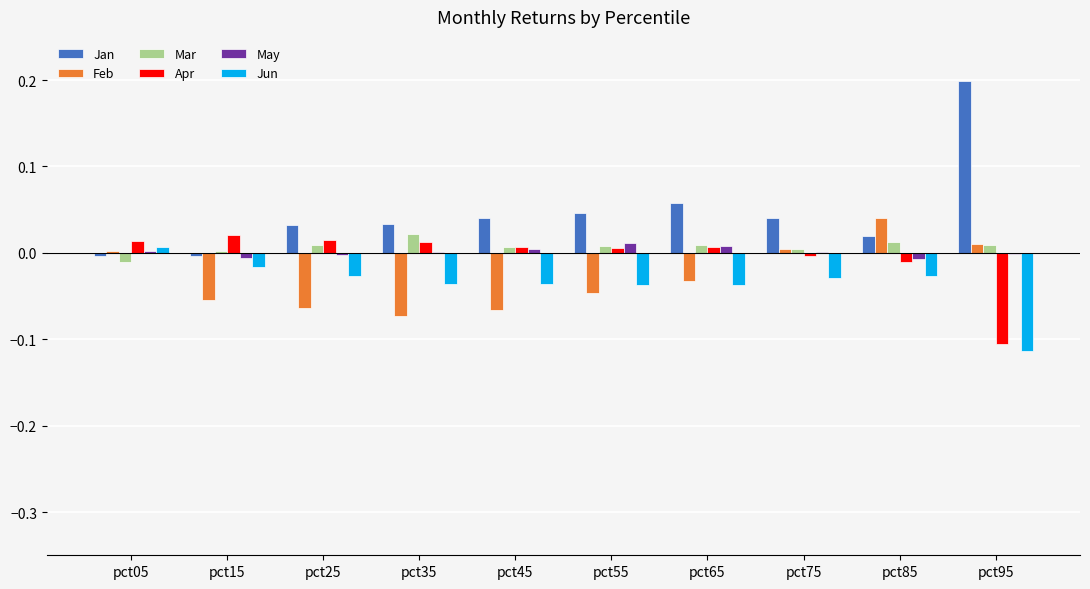

Between pct85 and pct95, which series saw the biggest shift?

Jan